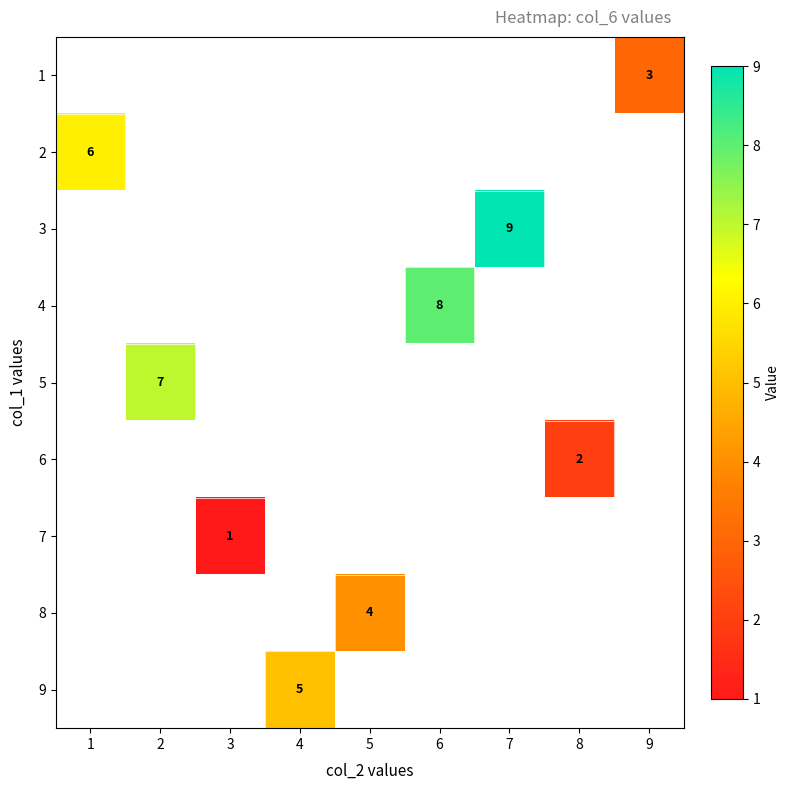

Is it true that 2 equals 11 at 1?

False